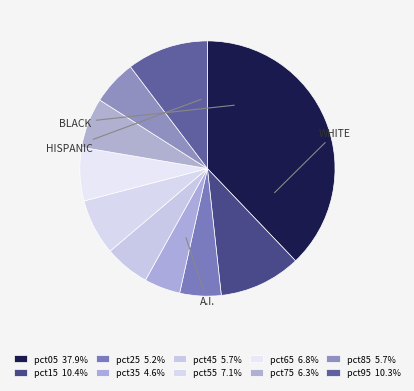

To the nearest percent, what is the difference between the largest and smallest slice percentages?

33%